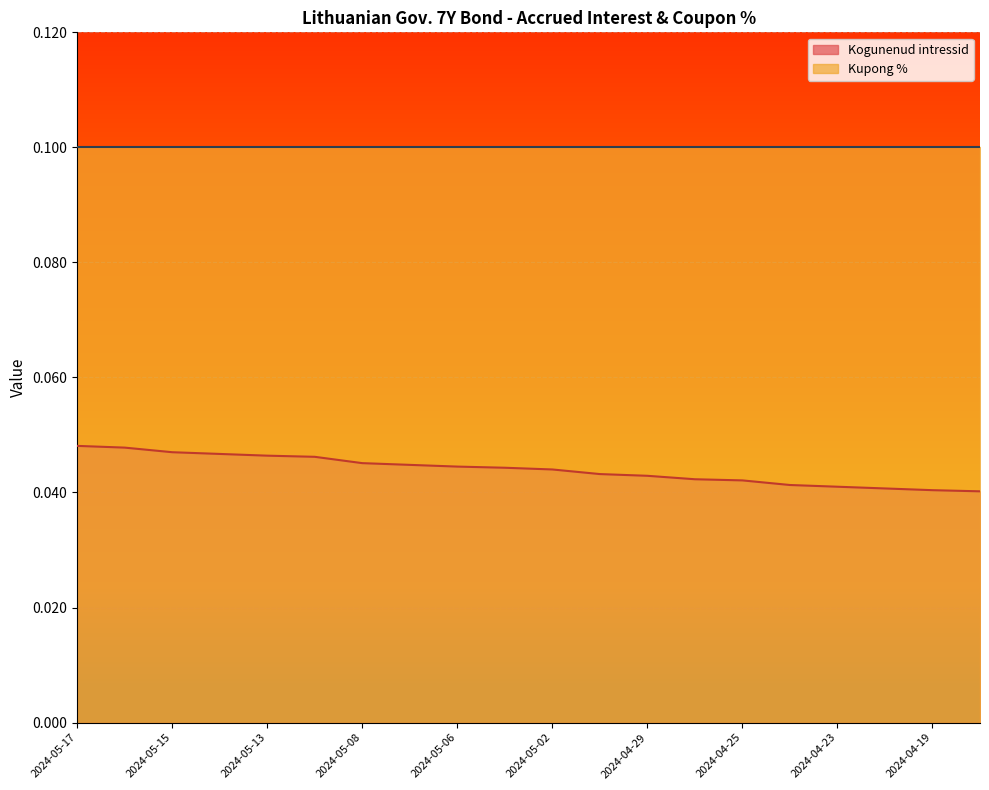

The chart shows a value of 0.0 at 2024-05-07. True or false?

False